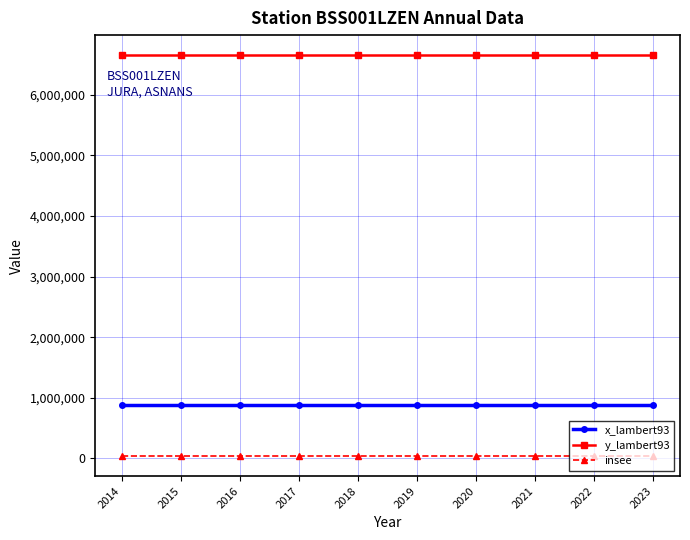

At how many categories does at least one series exceed 4592628?

10